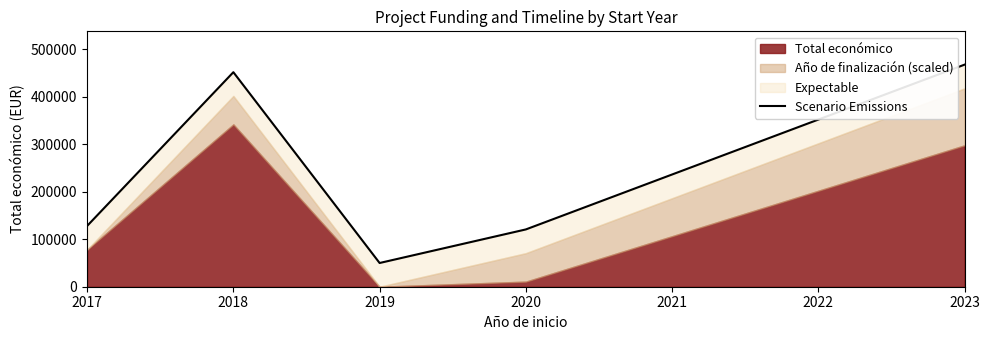

What is the maximum value shown in the chart?

468027